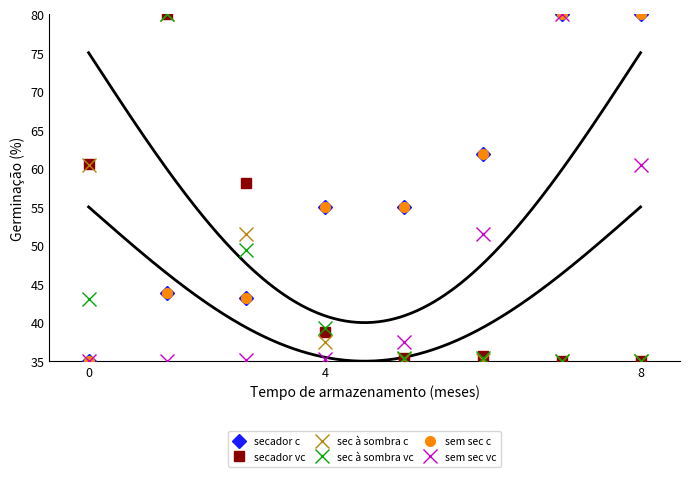

Between 4 and 4, which is larger?

4